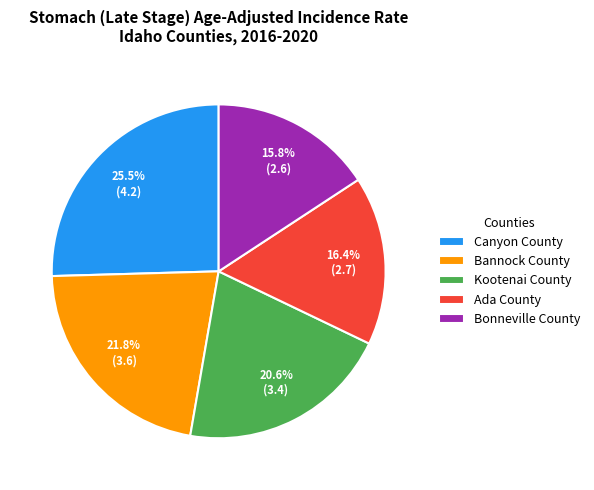

Approximately how many times larger is the value at Canyon County compared to Bannock County?

1.2